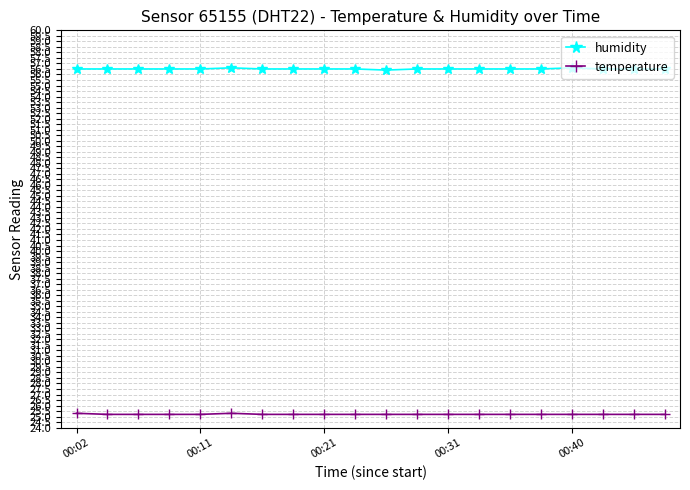

Rank the series by their maximum value, from lowest to highest.

temperature, humidity